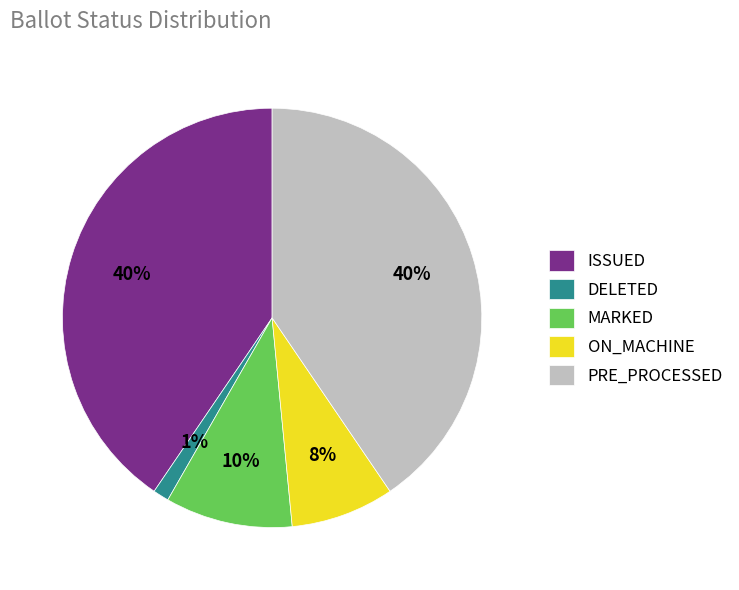

Is it true that DELETED is 13% of the pie?

False